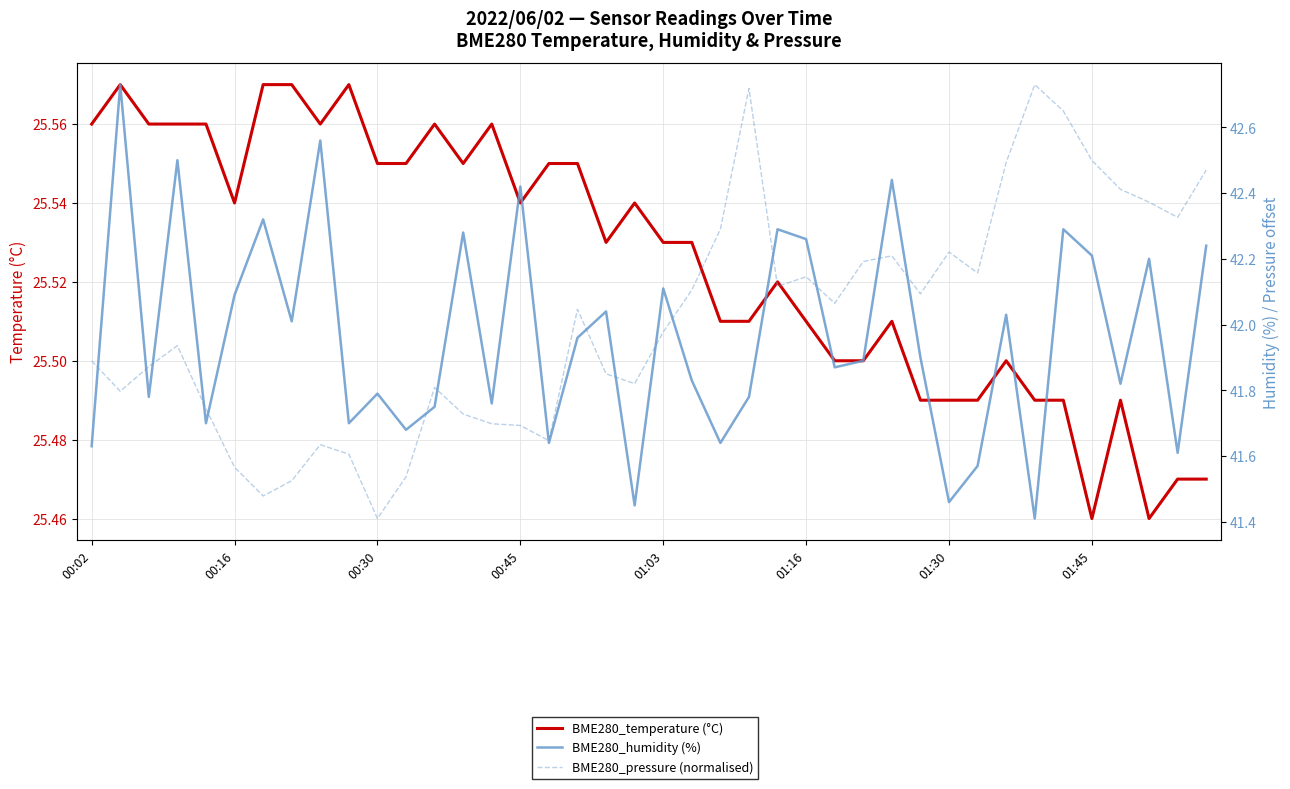

What is the minimum value shown in the chart?

25.5